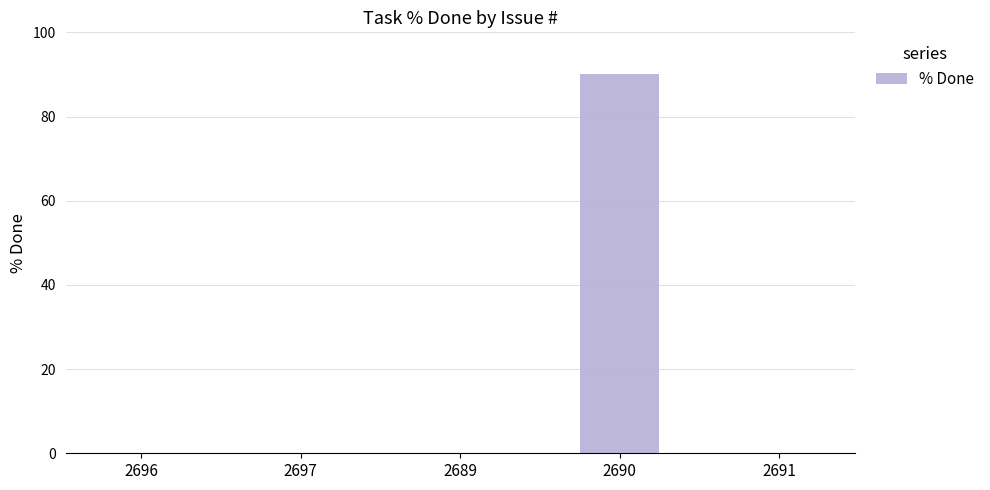

What is the maximum value shown in the chart?

90